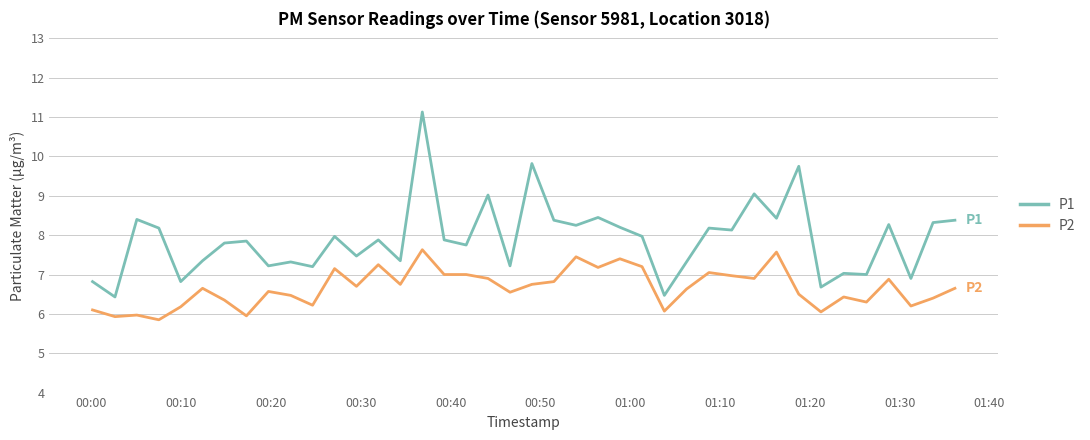

True or false: P1 and P2 intersect in this chart.

False